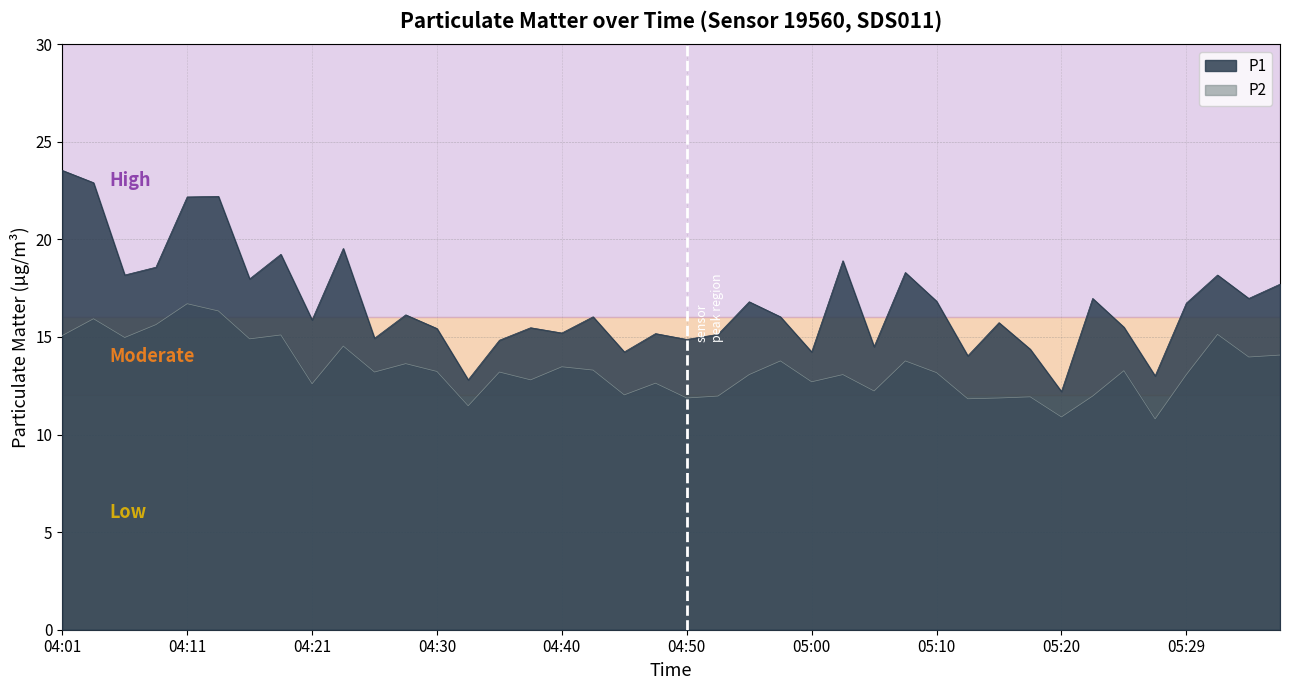

What are all the series names shown in the legend?

P1, P2